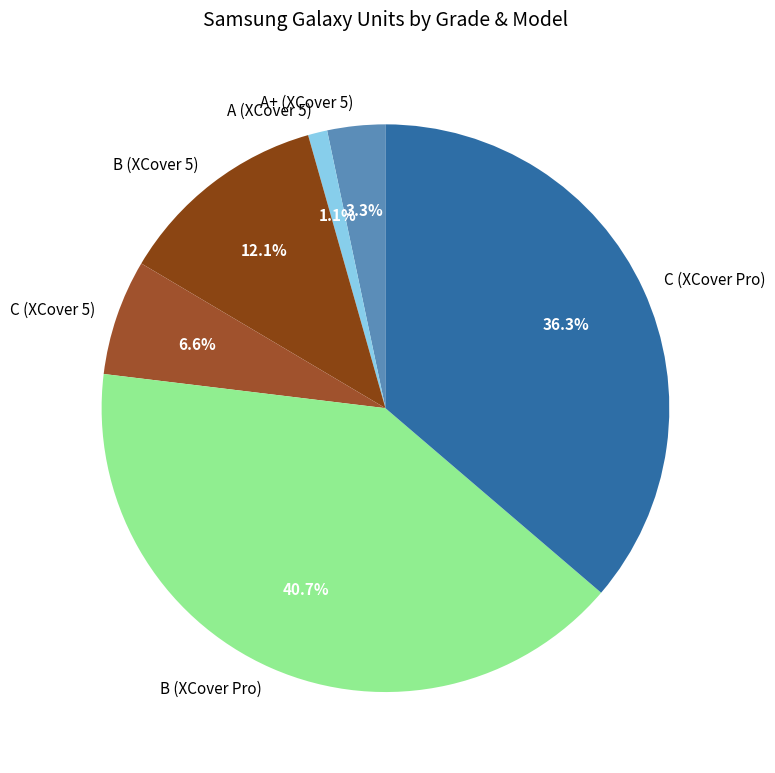

What percentage is the B (XCover Pro) slice, to the nearest percent?

41%